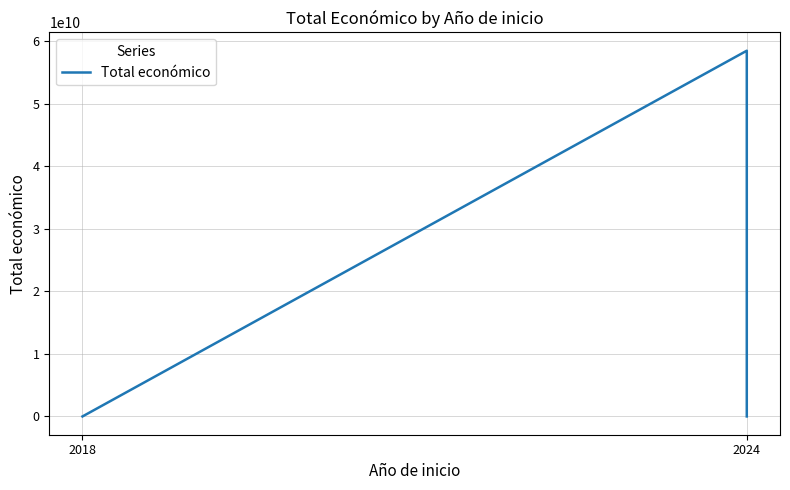

Is it true that the value at 2024 is 58462941715?

True